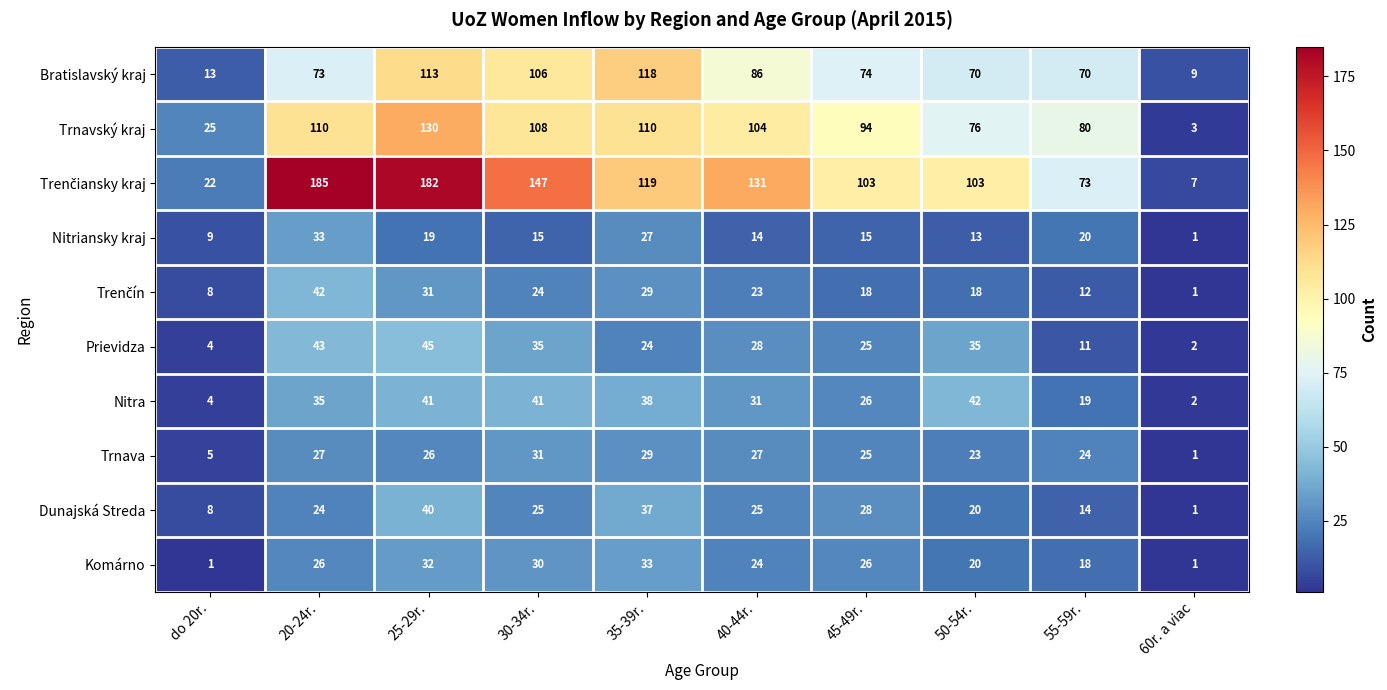

At which label does Prievidza first exceed 28?

20-24r.